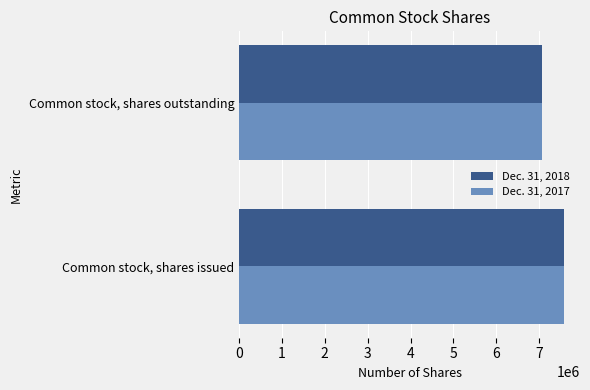

At how many categories does at least one series exceed 7467908?

1